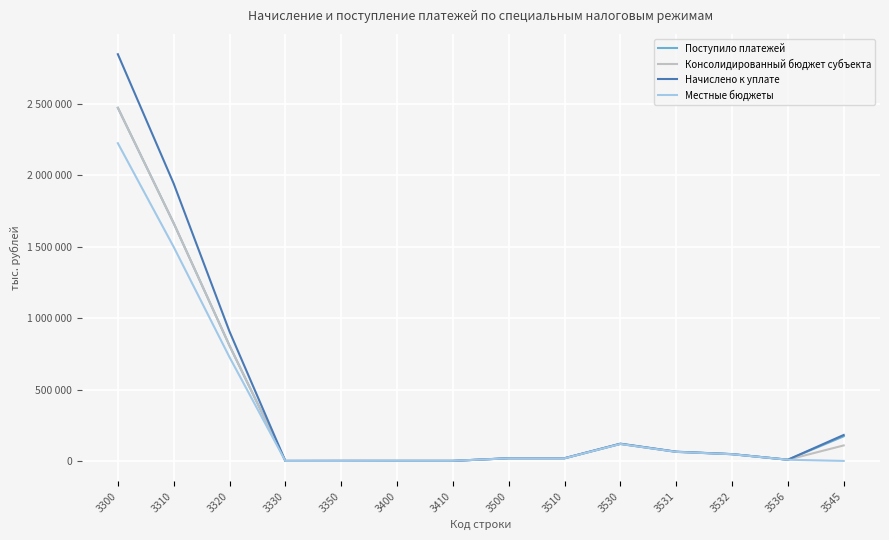

At which label is Консолидированный бюджет субъекта closest to 1236848?

3310